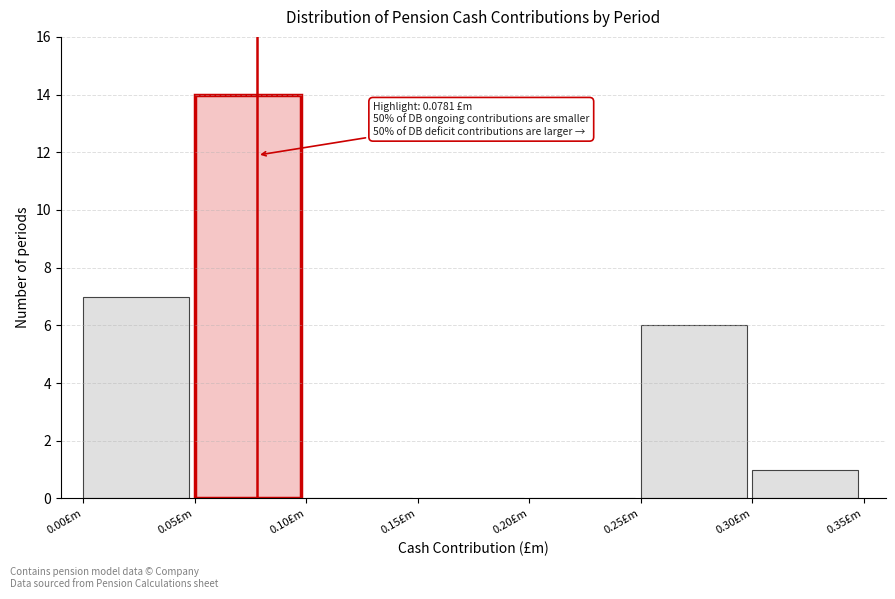

Over which range of the x-axis is the bar tallest?

0.05 to 0.10